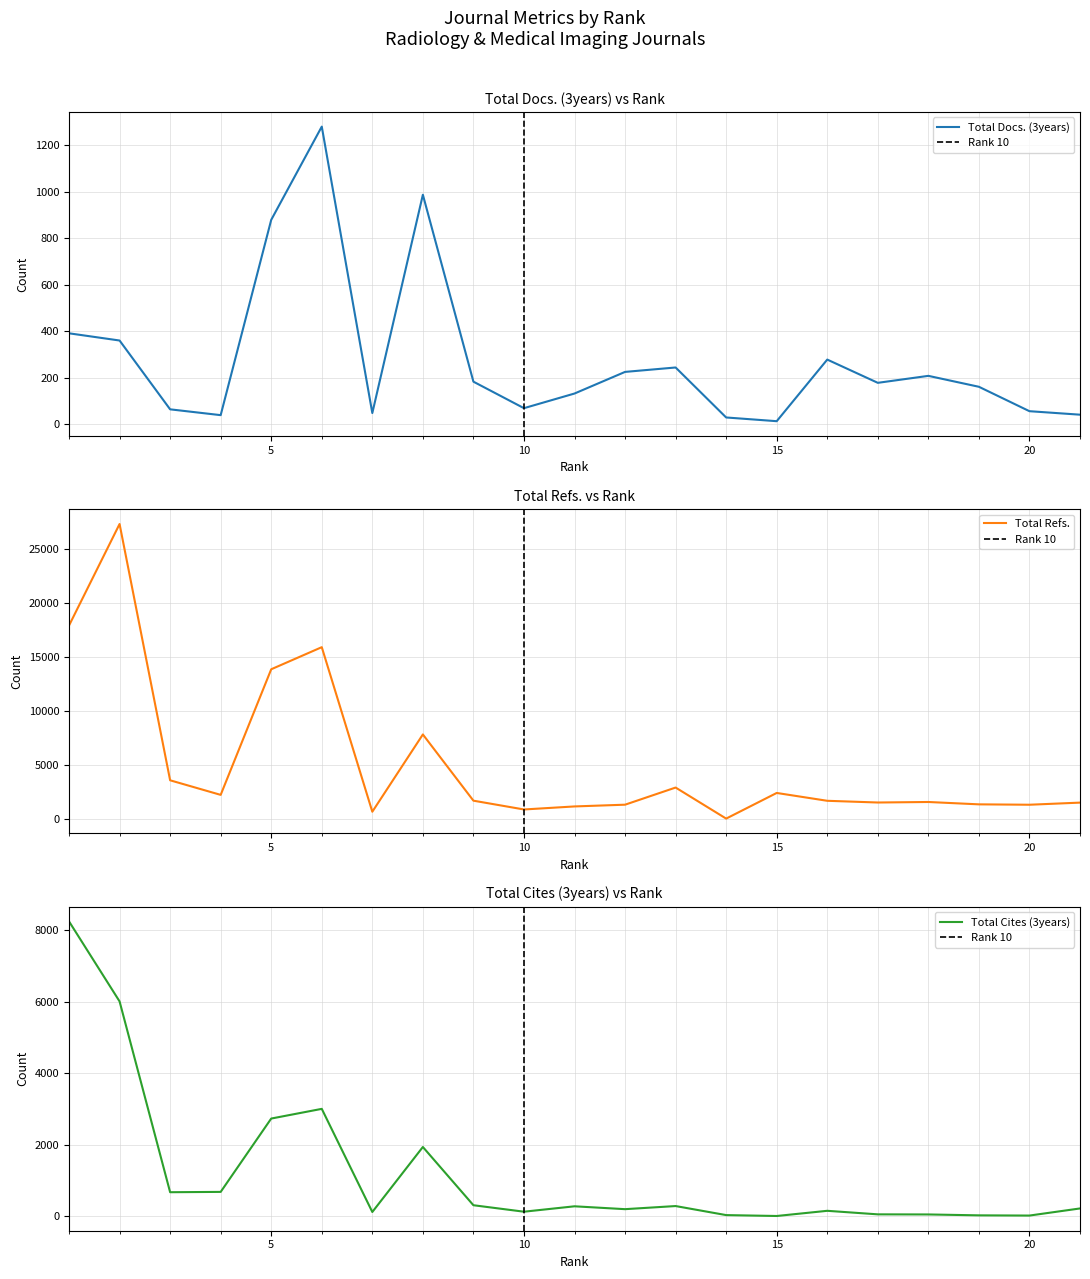

What is the difference between the Total Cites (3years) values at 16 and 11?

126